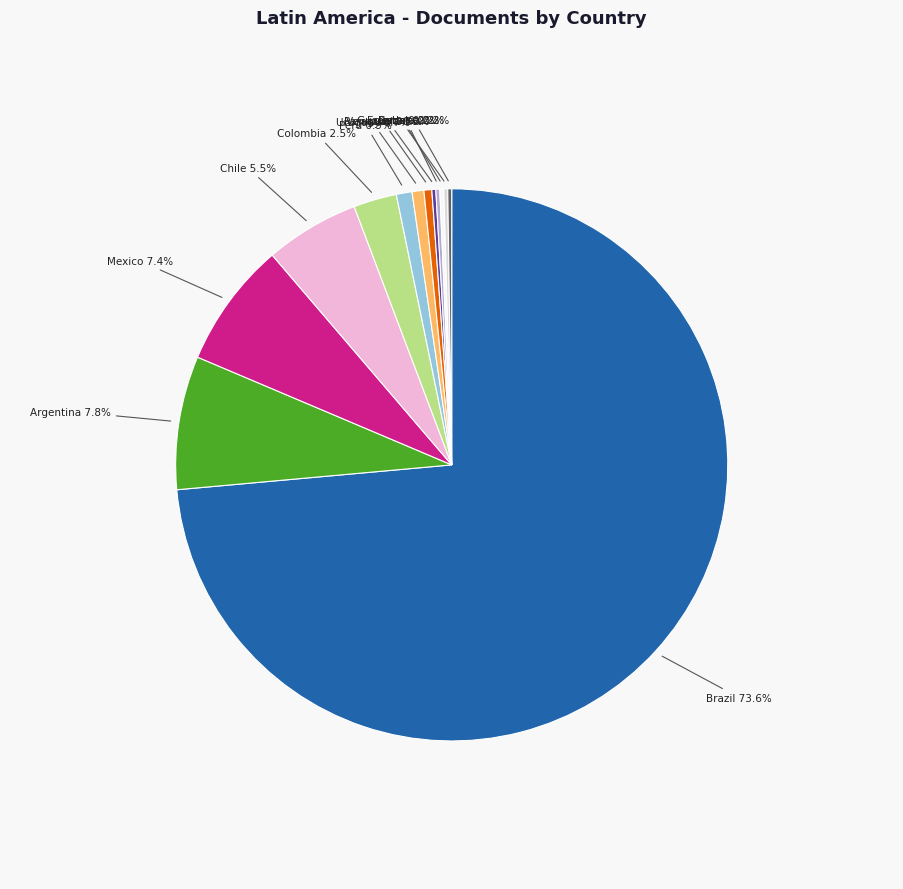

Is there a majority slice in this chart?

Yes